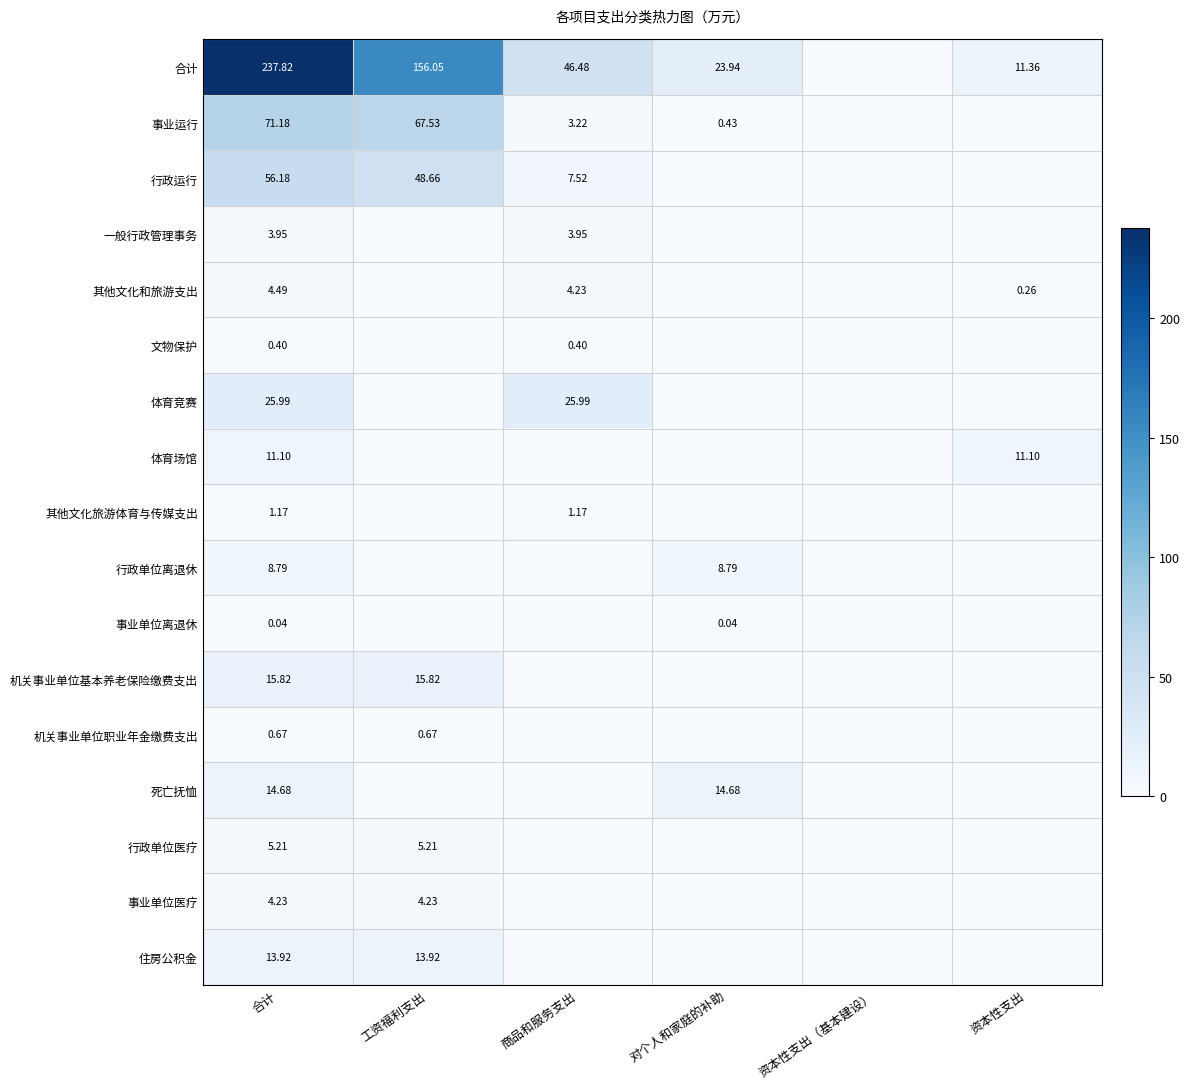

List the labels in order of 行政单位离退休 value, largest first.

合计, 对个人和家庭的补助, 工资福利支出, 商品和服务支出, 资本性支出（基本建设）, 资本性支出